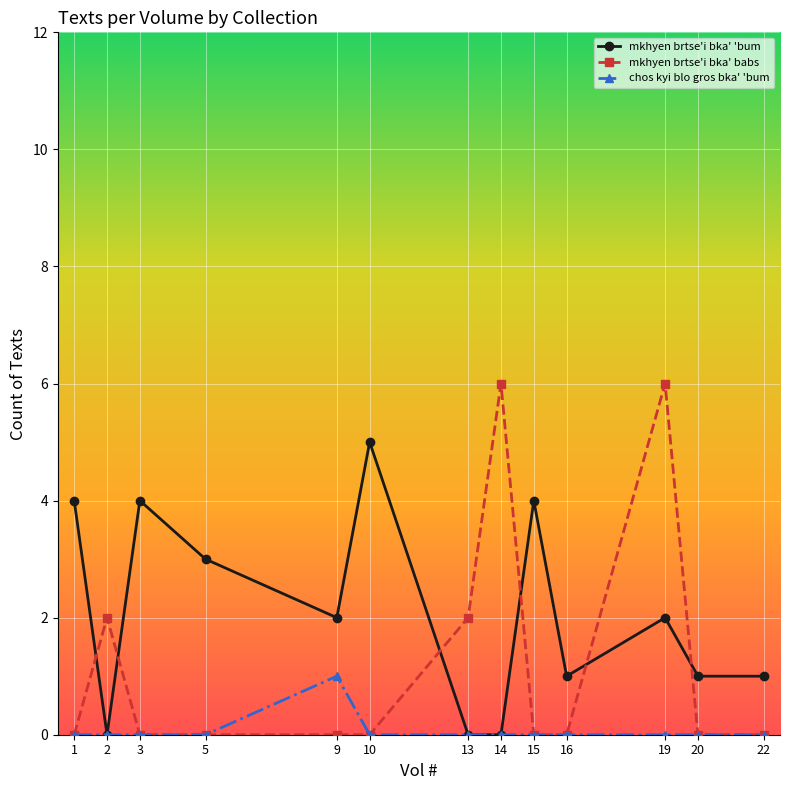

Which series has the largest range (max minus min)?

mkhyen brtse'i bka' babs